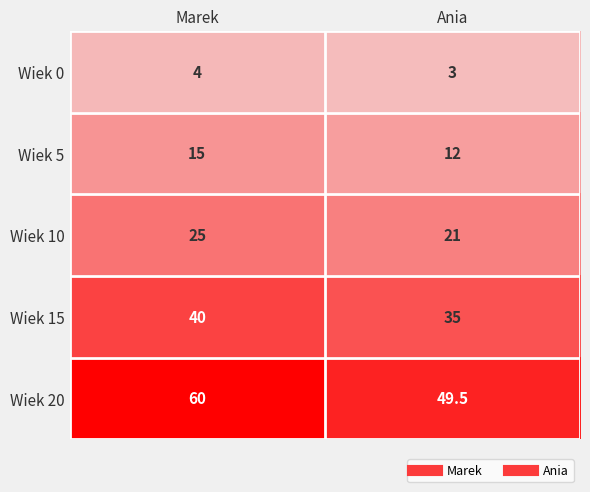

Rank the series at Ania from highest to lowest value.

Wiek 20, Wiek 15, Wiek 10, Wiek 5, Wiek 0